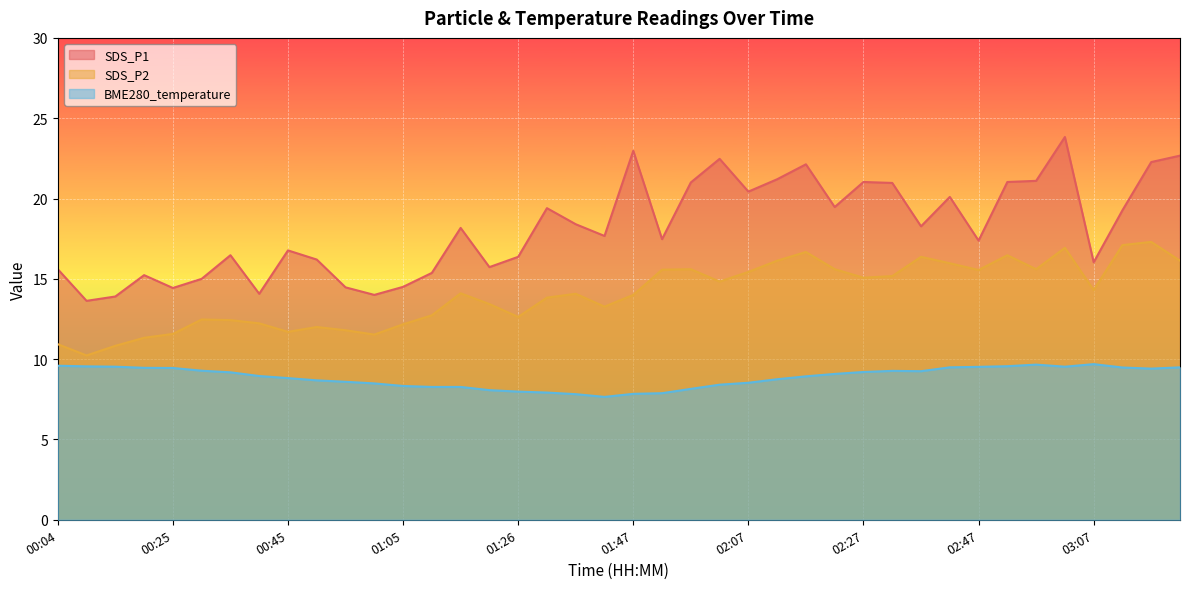

Does the chart display data point markers on the line(s)?

No